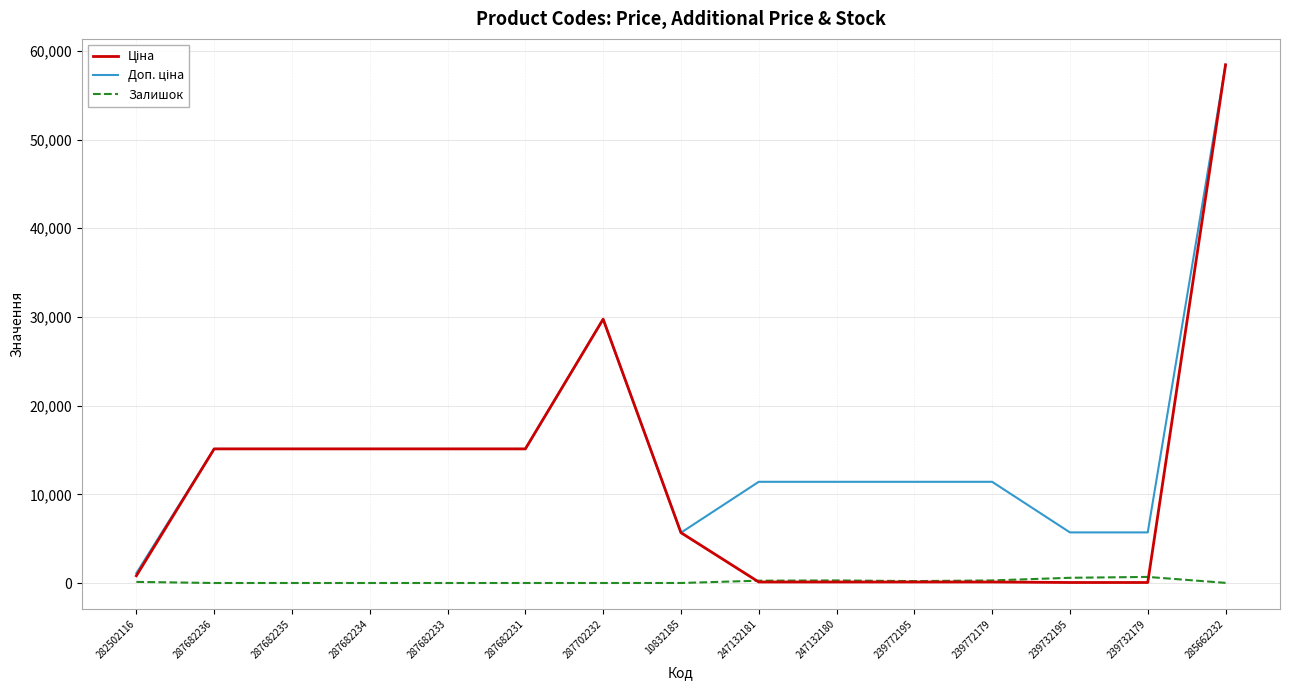

What is the difference between the highest and lowest values at 287682234?

15120.0